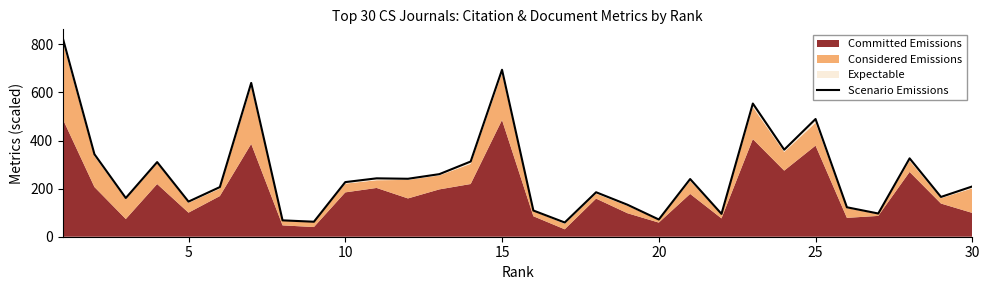

What is the difference between the maximum and minimum values?

762.5